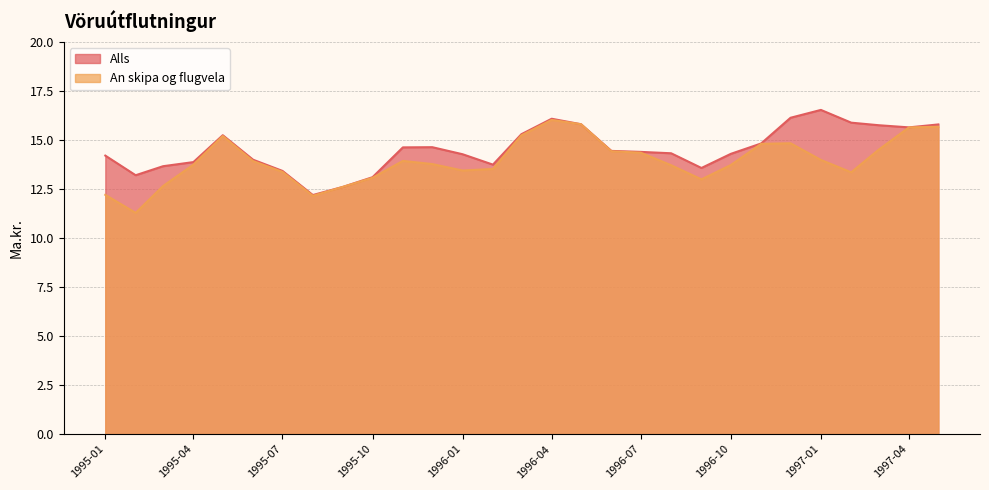

What is the label of the 24th point from the left?

1996-12